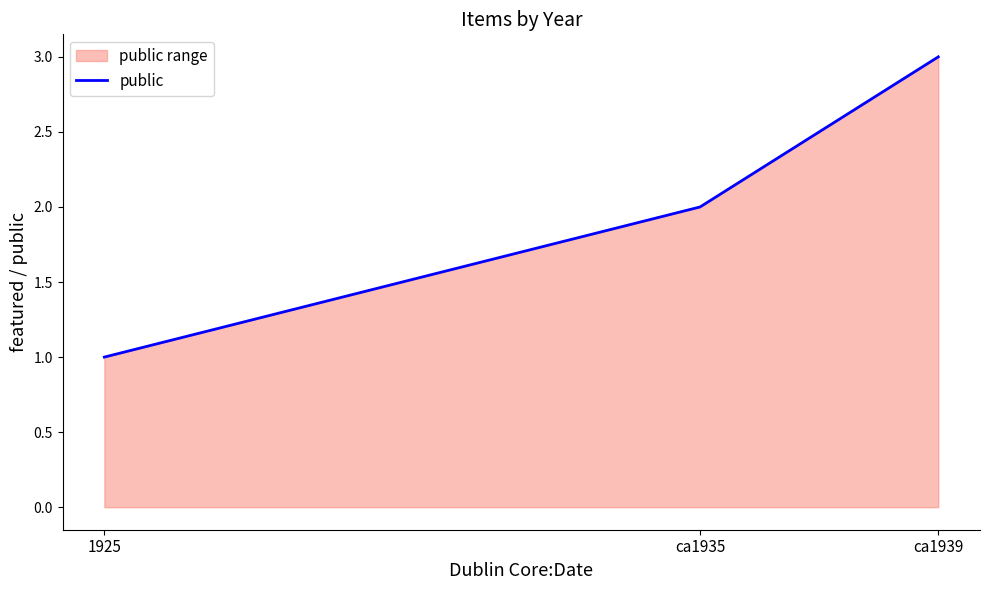

What is the approximate value at ca1939?

3